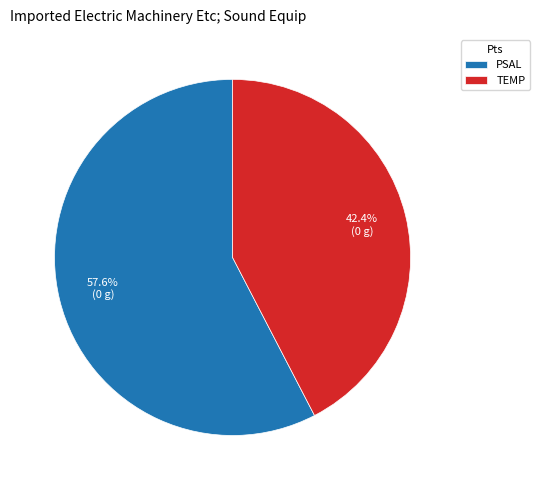

To the nearest percent, what portion does PSAL represent?

58%